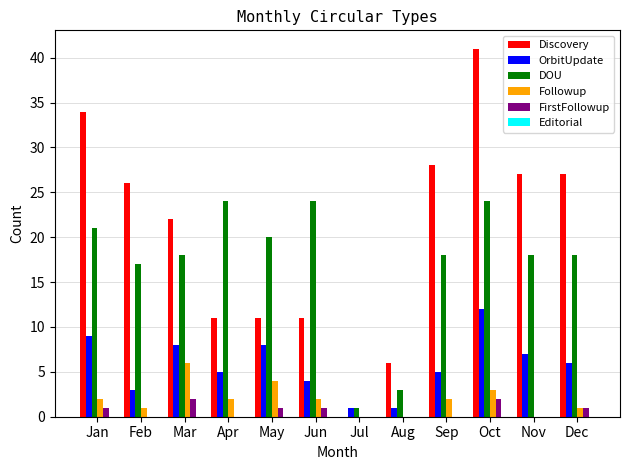

Are the bars horizontal?

No